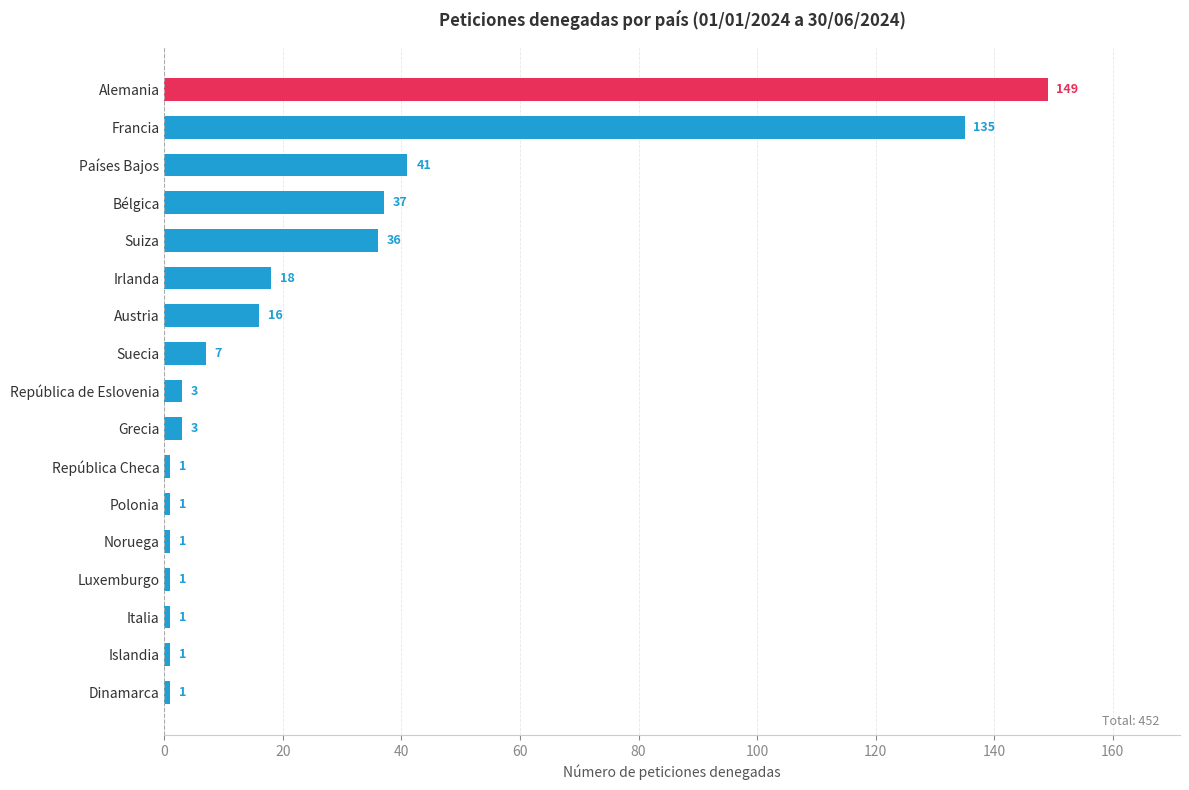

Is it true that the value at Irlanda is 6?

False